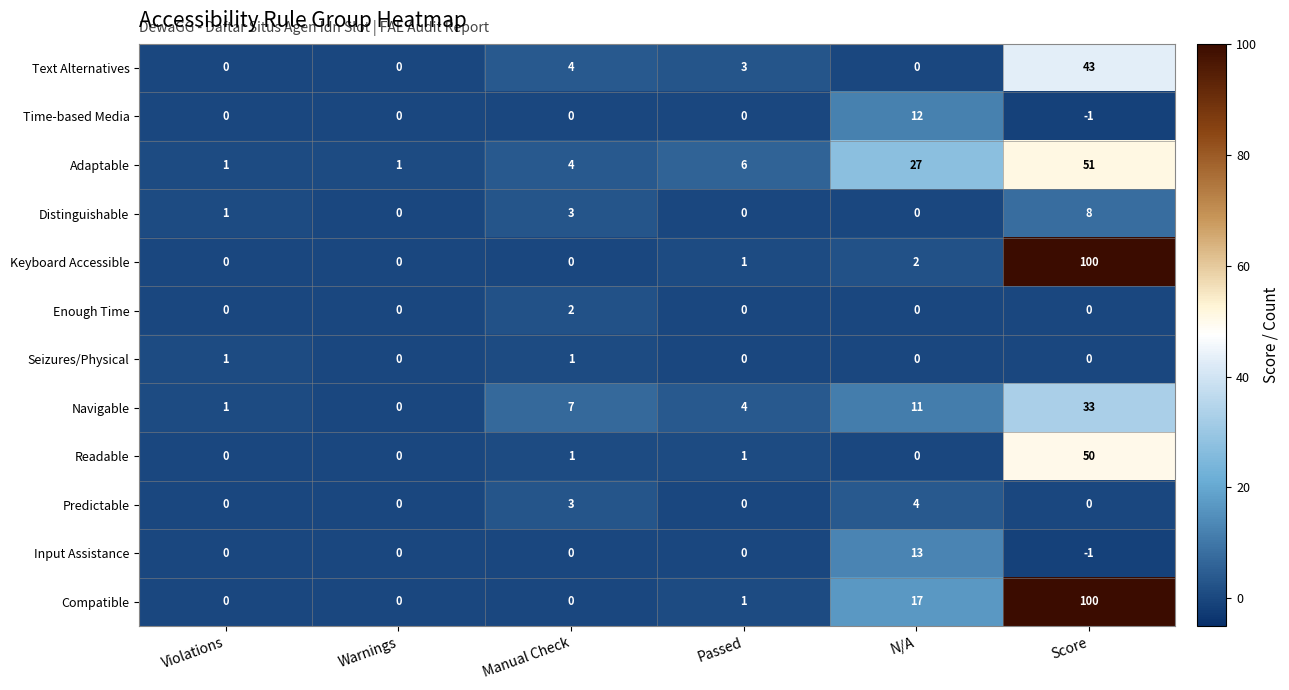

What is the average value of the Readable series?

9